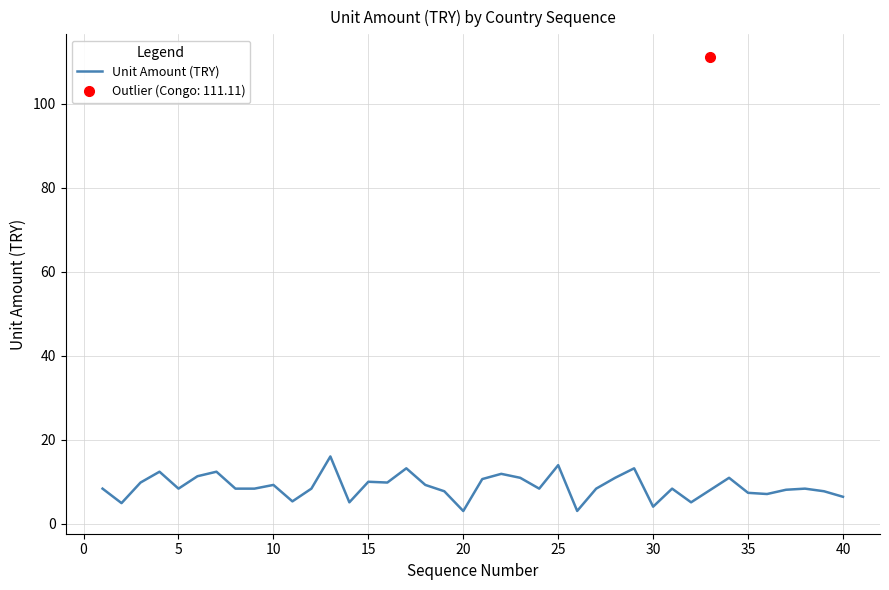

What is the minimum value for Unit Amount (TRY)?

3.0